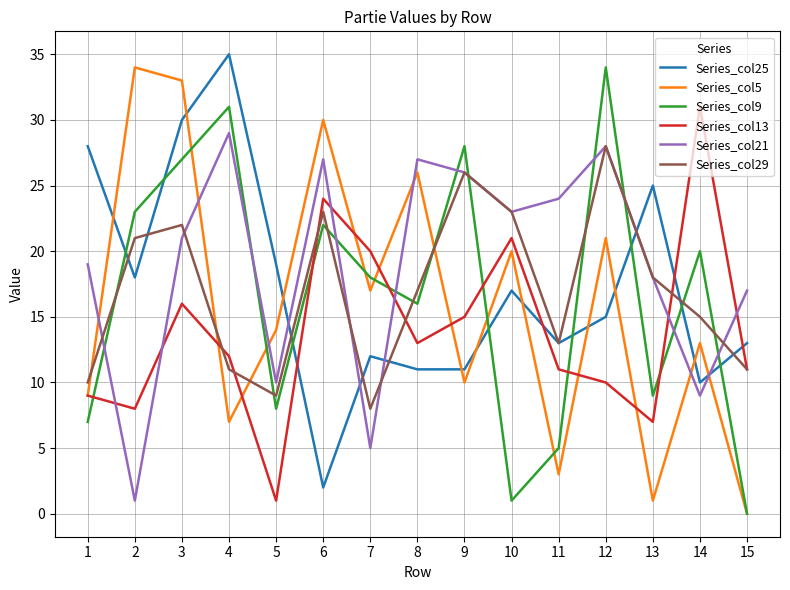

How many interior local valleys does the Series_col5 series have?

5